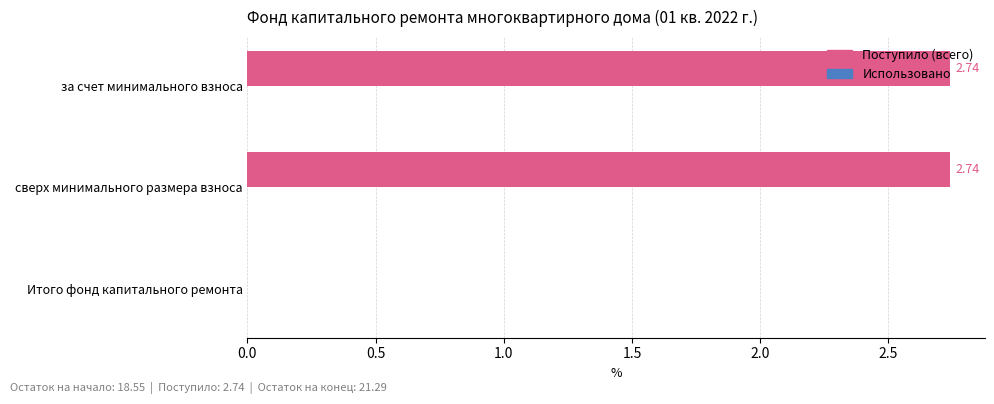

Where is the data nearest to the value 1?

Итого фонд капитального ремонта